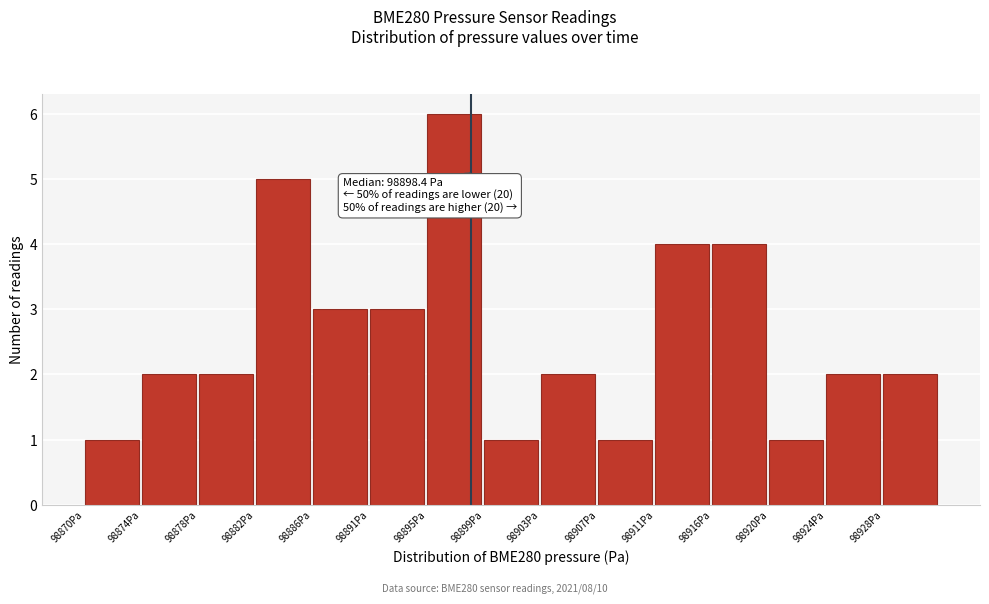

Reading right to left, what are all the values shown in this chart?

98928Pa=2	98924Pa=2	98920Pa=1	98916Pa=4	98911Pa=4	98907Pa=1	98903Pa=2	98899Pa=1	98895Pa=6	98891Pa=3	98886Pa=3	98882Pa=5	98878Pa=2	98874Pa=2	98870Pa=1